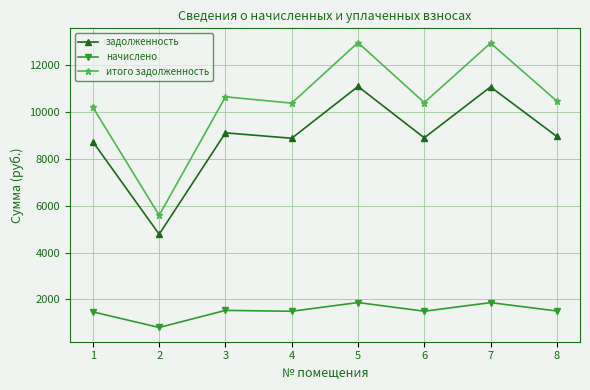

How many interior local peaks does the задолженность series have?

3